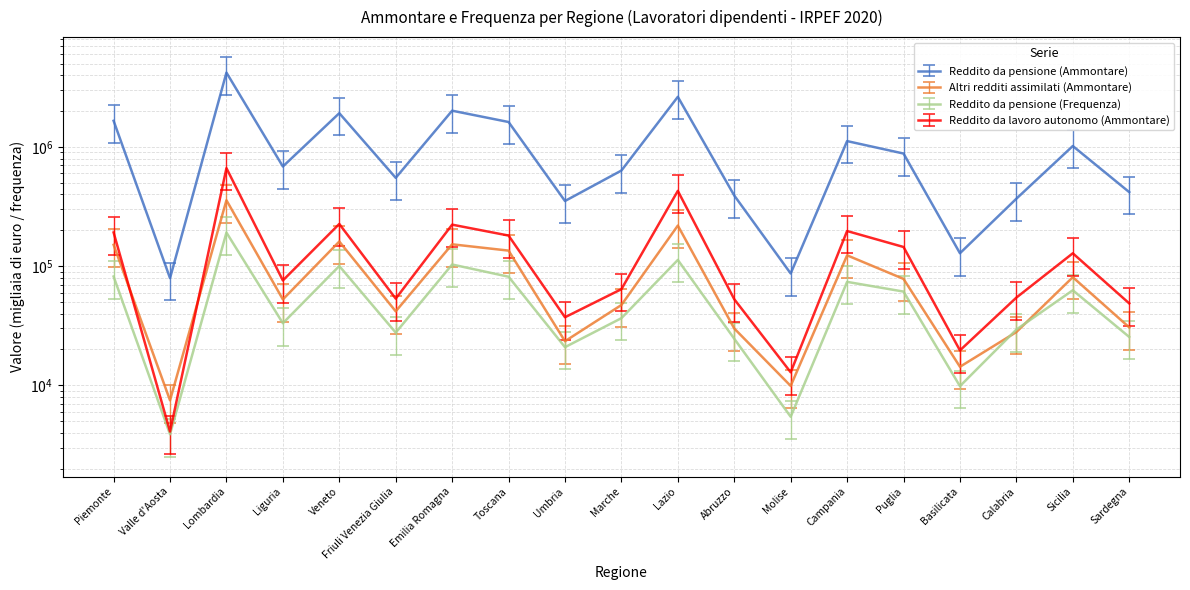

Rank the categories by Reddito da pensione (Frequenza) value from lowest to highest.

Valle d'Aosta, Molise, Basilicata, Umbria, Abruzzo, Sardegna, Friuli Venezia Giulia, Calabria, Liguria, Marche, Puglia, Sicilia, Campania, Toscana, Piemonte, Veneto, Emilia Romagna, Lazio, Lombardia